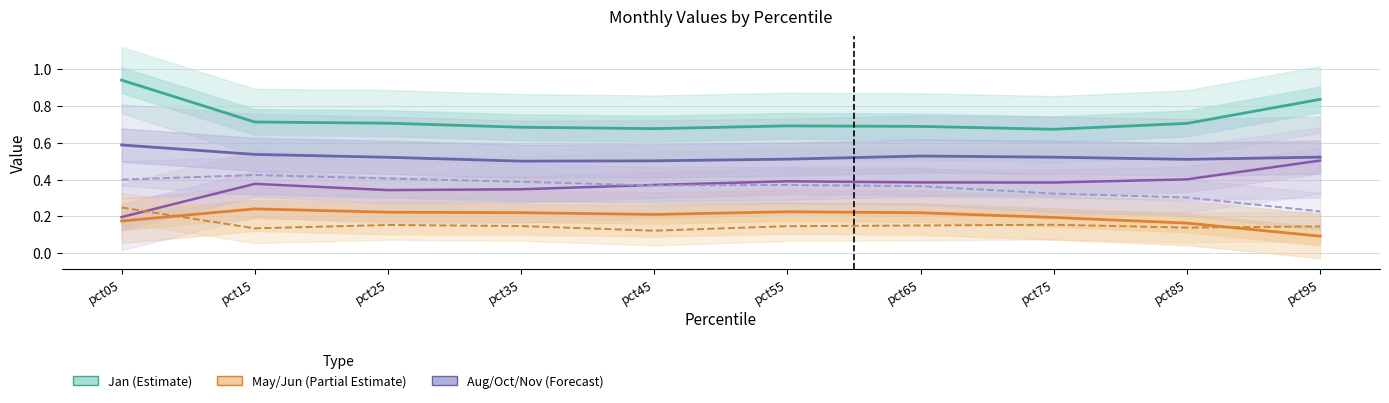

Reading left to right, extract all data points from this chart.

Jan (Estimate): pct05=0.9	pct15=0.7	pct25=0.7	pct35=0.7	pct45=0.7	pct55=0.7	pct65=0.7	pct75=0.7	pct85=0.7	pct95=0.8
May (Partial Estimate): pct05=0.2	pct15=0.2	pct25=0.2	pct35=0.2	pct45=0.2	pct55=0.2	pct65=0.2	pct75=0.2	pct85=0.2	pct95=0.1
Aug (Forecast): pct05=0.6	pct15=0.5	pct25=0.5	pct35=0.5	pct45=0.5	pct55=0.5	pct65=0.5	pct75=0.5	pct85=0.5	pct95=0.5
Oct (Forecast): pct05=0.2	pct15=0.4	pct25=0.3	pct35=0.3	pct45=0.4	pct55=0.4	pct65=0.4	pct75=0.4	pct85=0.4	pct95=0.5
Jun (Partial Est.): pct05=0.2	pct15=0.1	pct25=0.2	pct35=0.1	pct45=0.1	pct55=0.1	pct65=0.2	pct75=0.2	pct85=0.1	pct95=0.1
Nov (Forecast): pct05=0.4	pct15=0.4	pct25=0.4	pct35=0.4	pct45=0.4	pct55=0.4	pct65=0.4	pct75=0.3	pct85=0.3	pct95=0.2